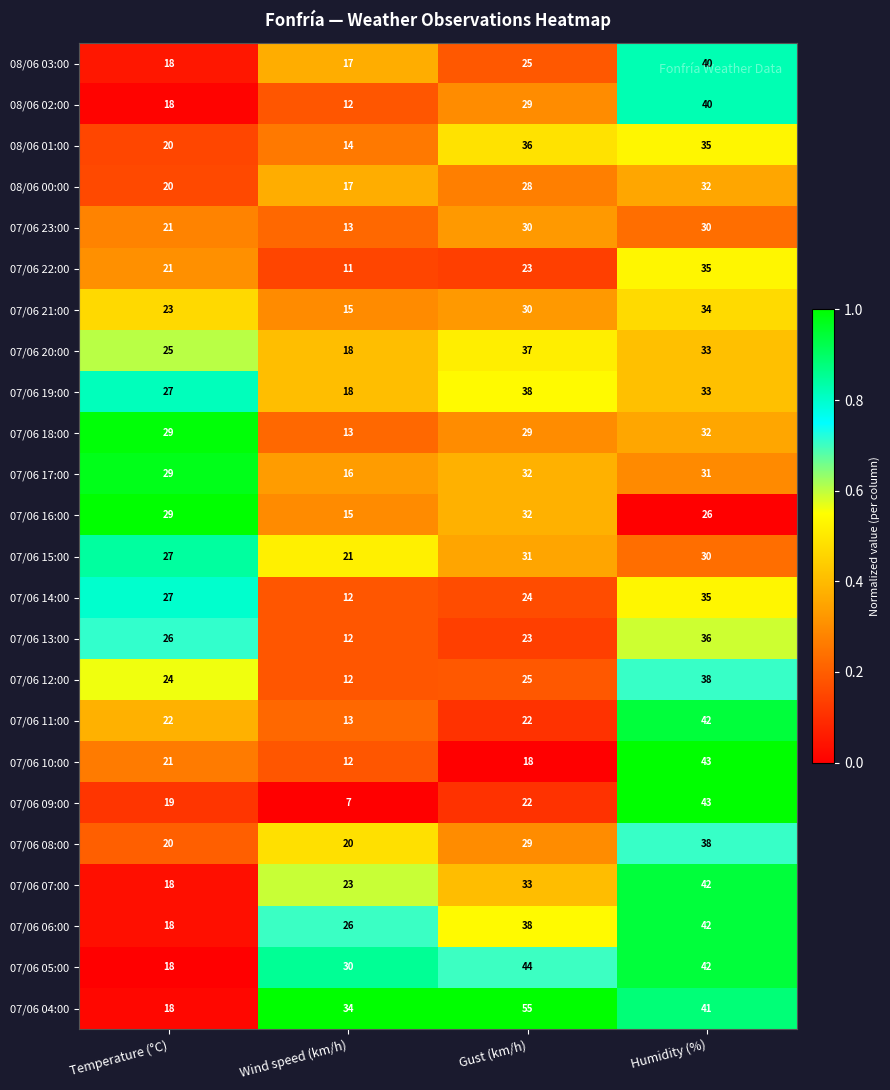

Which label corresponds to the smallest value in the chart?

Wind speed (km/h)